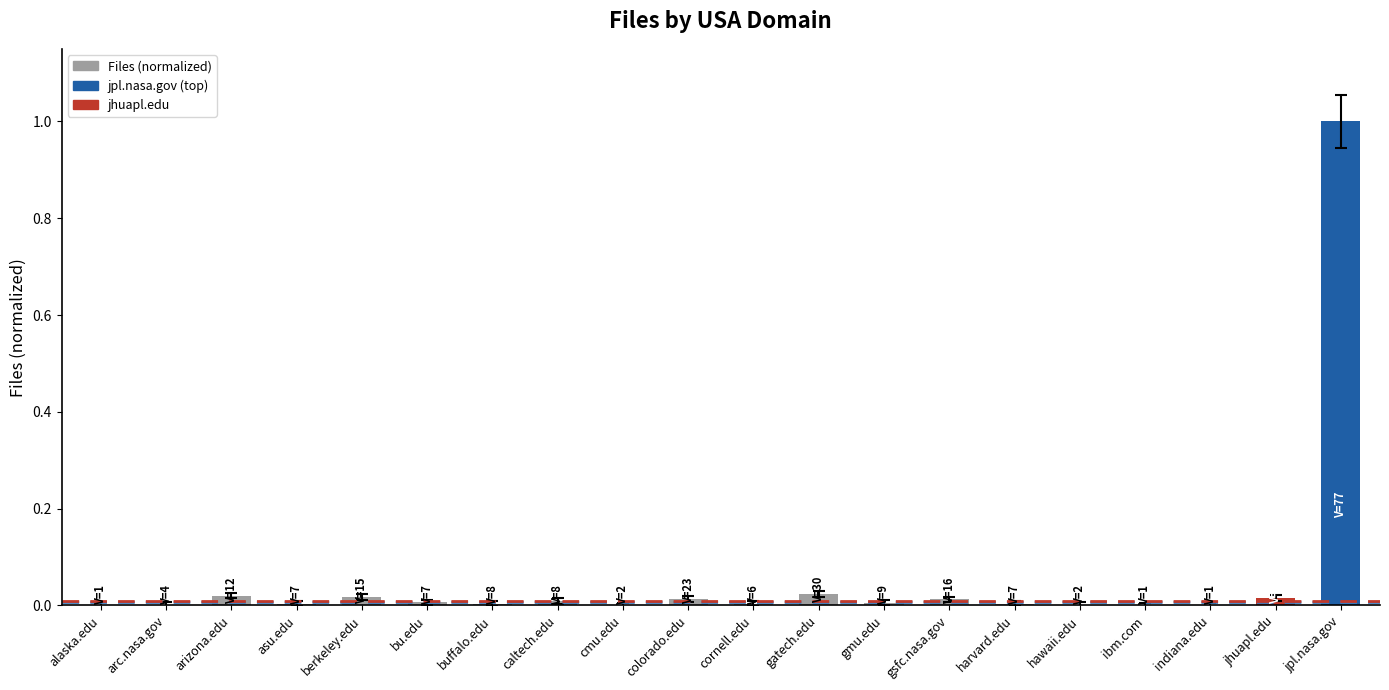

How many categories are shown in the chart?

20